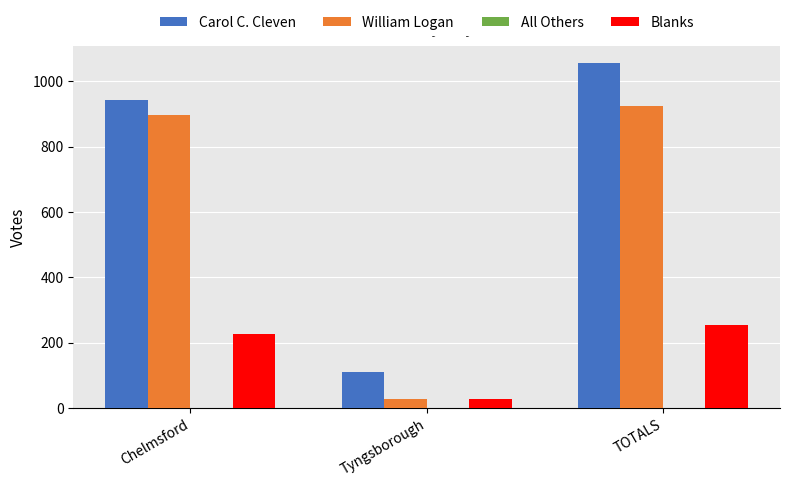

At which category is the sum across all series the highest?

TOTALS